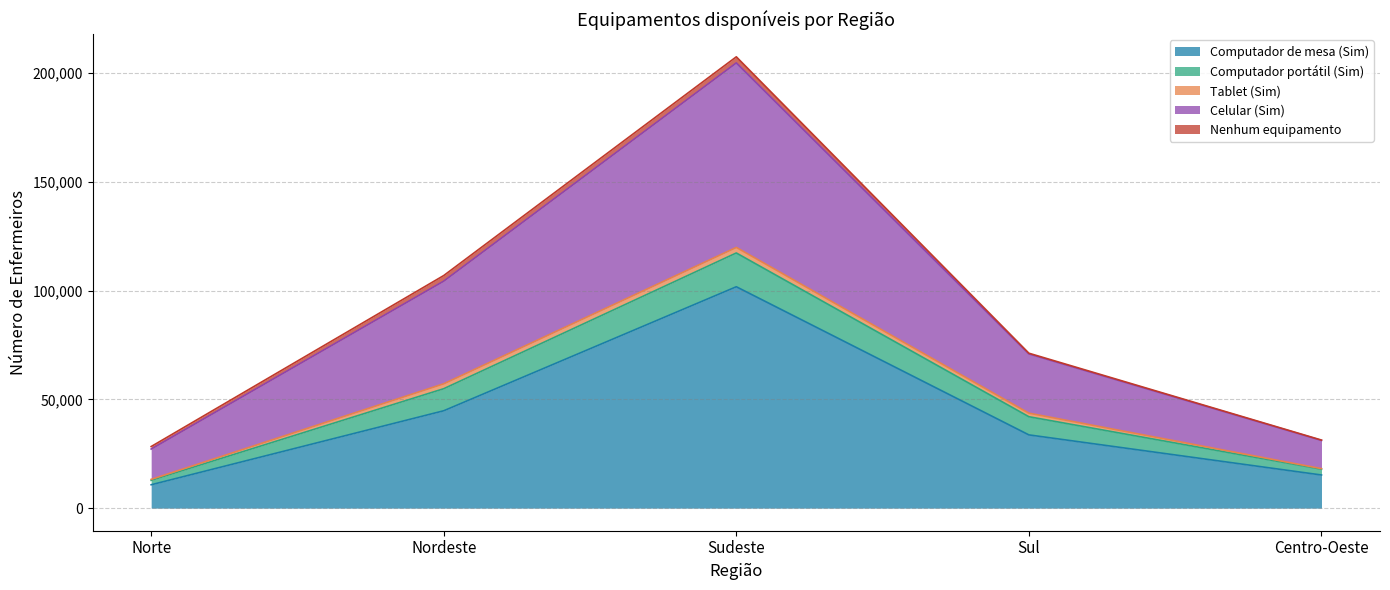

Reading left to right, list all the values displayed in this chart.

Computador de mesa (Sim): 10751	44759	101755	33671	15238
Computador portátil (Sim): 2035	10140	15526	8347	2667
Tablet (Sim): 436	2259	2542	1631	257
Celular (Sim): 13949	47186	84814	27227	12968
Nenhum equipamento: 1139	2568	2799	330	159